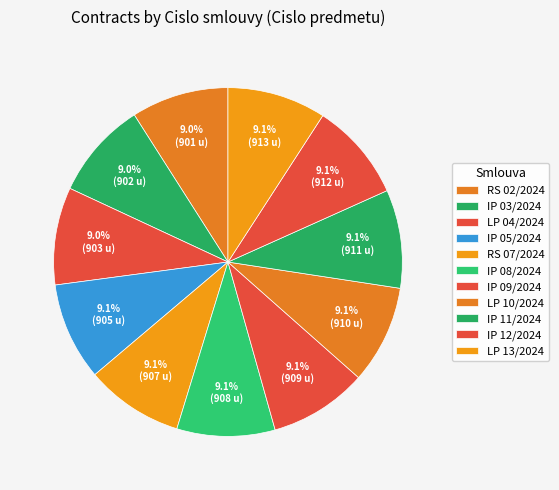

How many slices are in this pie chart?

11